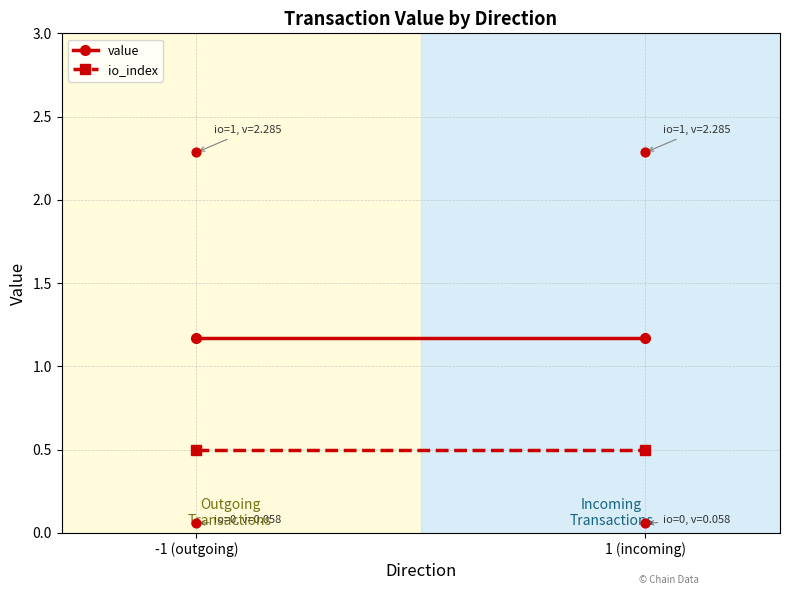

What is the average Y value?

1.2